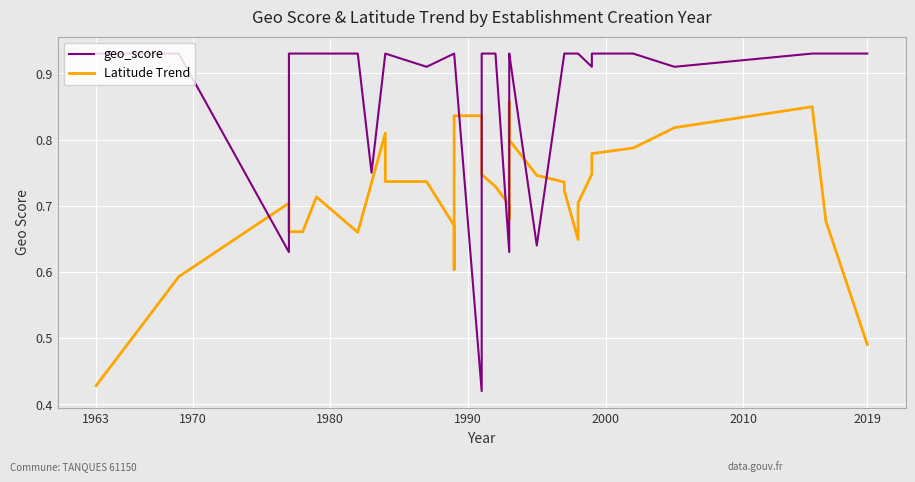

Reading left to right, transcribe all the data shown in this chart.

geo_score: 0.9	0.9	0.6	0.9	0.9	0.9	0.9	0.8	0.9	0.9	0.9	0.9	0.9	0.9	0.9	0.9	0.9	0.9	0.4	0.9	0.9	0.6	0.7	0.9	0.9	0.9	0.9	0.6	0.9	0.9	0.9	0.9	0.9	0.9	0.9	0.9	0.9	0.9	0.9	0.9
Latitude Trend: 0.4	0.6	0.7	0.7	0.7	0.7	0.7	0.7	0.8	0.8	0.7	0.7	0.7	0.6	0.6	0.7	0.8	0.8	0.8	0.7	0.7	0.7	0.7	0.7	0.8	0.9	0.8	0.7	0.7	0.7	0.6	0.7	0.7	0.8	0.8	0.8	0.8	0.8	0.7	0.5